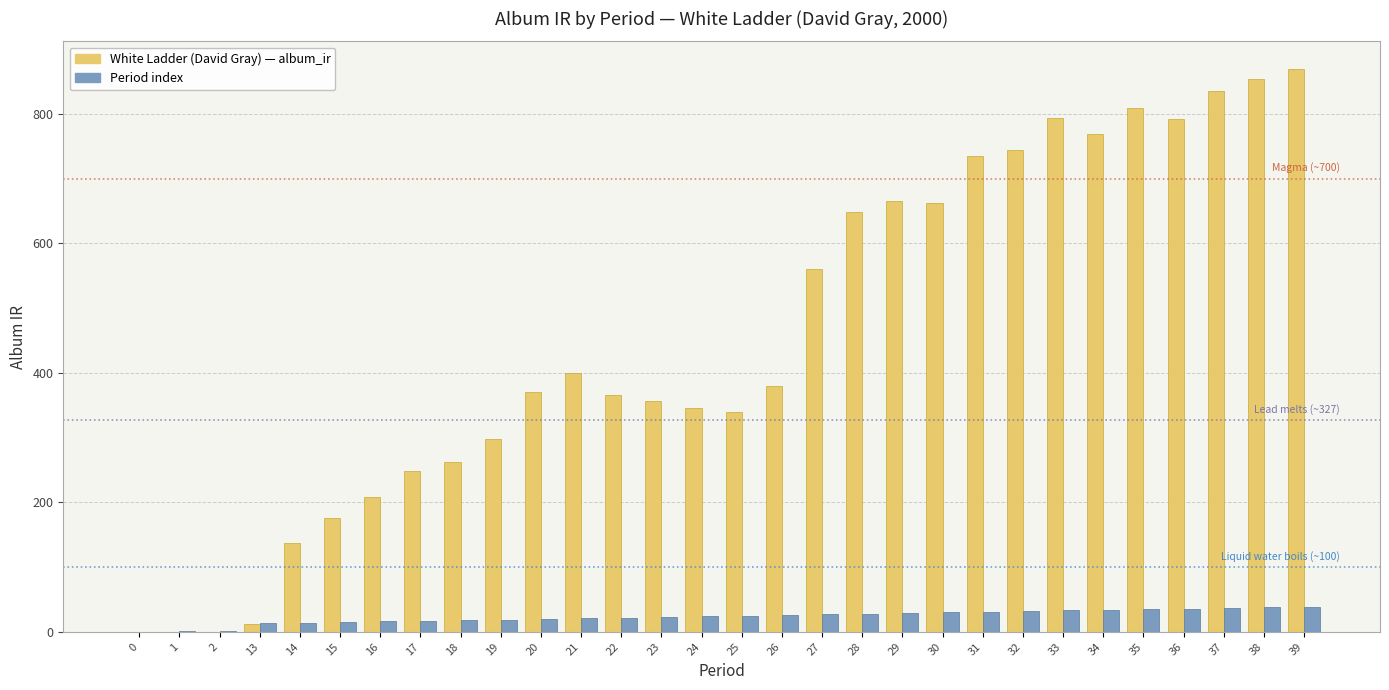

What is the maximum value shown in the chart?

868.4